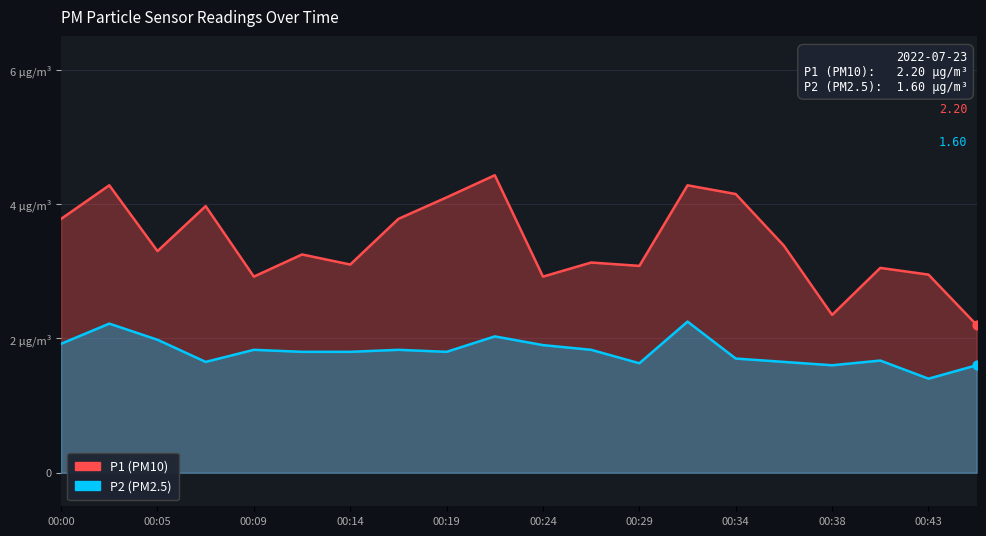

What is the total value across all series at 00:43?

4.3